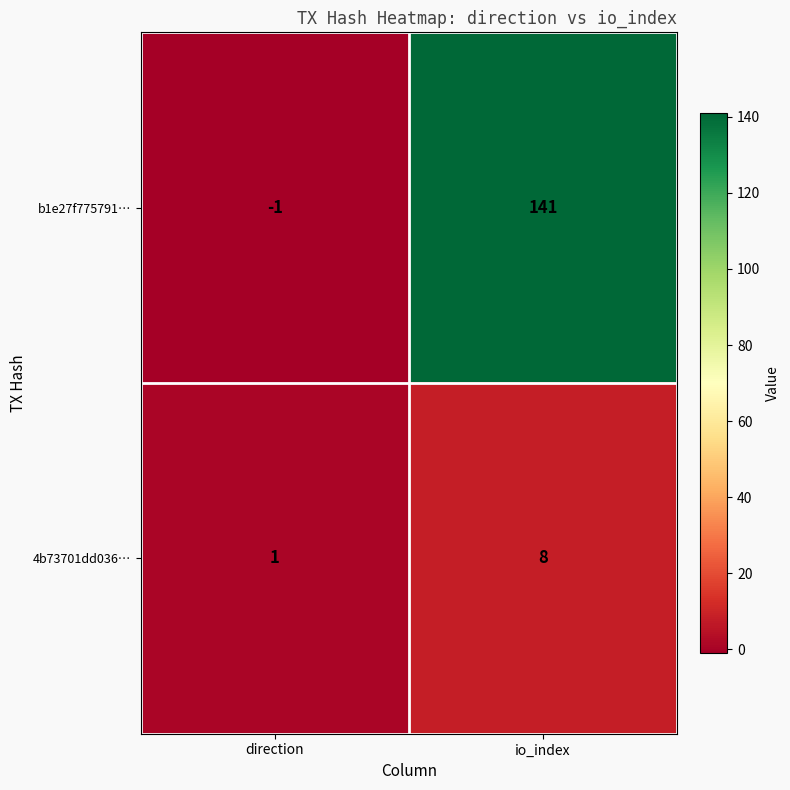

What is the sum of the 4b73701dd036… values at direction and io_index?

9